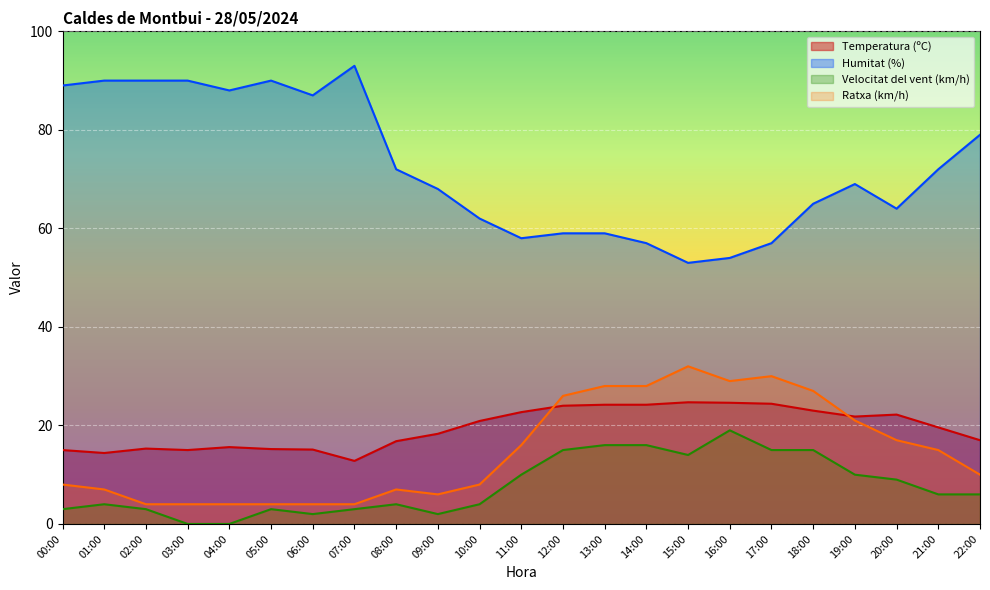

Reading right to left, extract all data points from this chart.

Temperatura (ºC): 17.0	19.6	22.2	21.8	23.0	24.4	24.6	24.7	24.2	24.2	24.0	22.7	20.9	18.3	16.8	12.8	15.1	15.2	15.6	15.0	15.3	14.4	15.0
Humitat (%): 79.0	72.0	64.0	69.0	65.0	57.0	54.0	53.0	57.0	59.0	59.0	58.0	62.0	68.0	72.0	93.0	87.0	90.0	88.0	90.0	90.0	90.0	89.0
Velocitat del vent (km/h): 6.0	6.0	9.0	10.0	15.0	15.0	19.0	14.0	16.0	16.0	15.0	10.0	4.0	2.0	4.0	3.0	2.0	3.0	0.0	0.0	3.0	4.0	3.0
Ratxa (km/h): 10.0	15.0	17.0	21.0	27.0	30.0	29.0	32.0	28.0	28.0	26.0	16.0	8.0	6.0	7.0	4.0	4.0	4.0	4.0	4.0	4.0	7.0	8.0